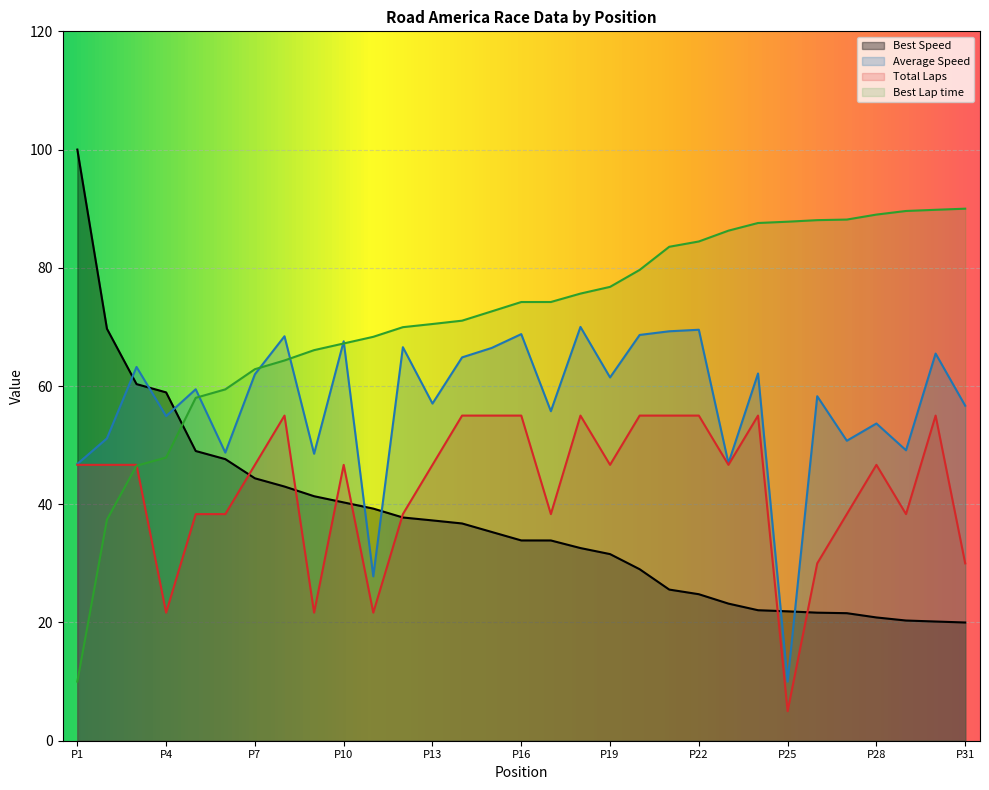

What position from the left is Rhett Barkau?

2